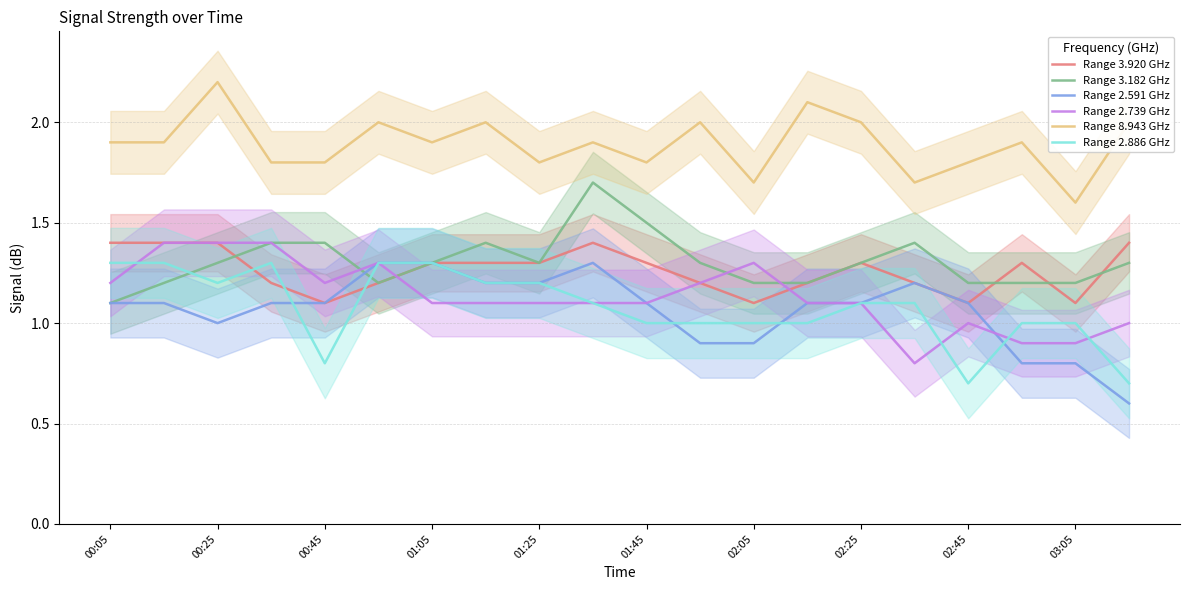

How many series are shown in this chart?

6